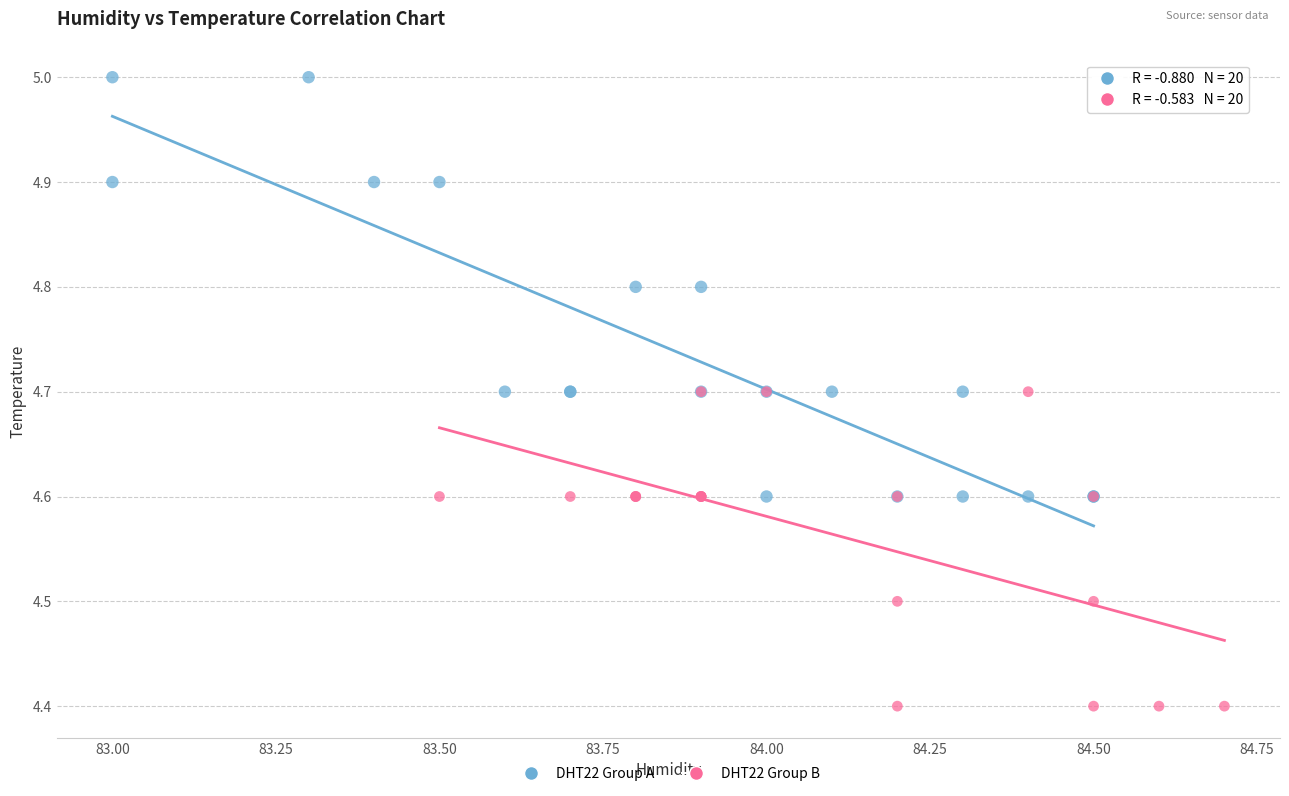

Which series contains the lowest Y value?

DHT22 Group B